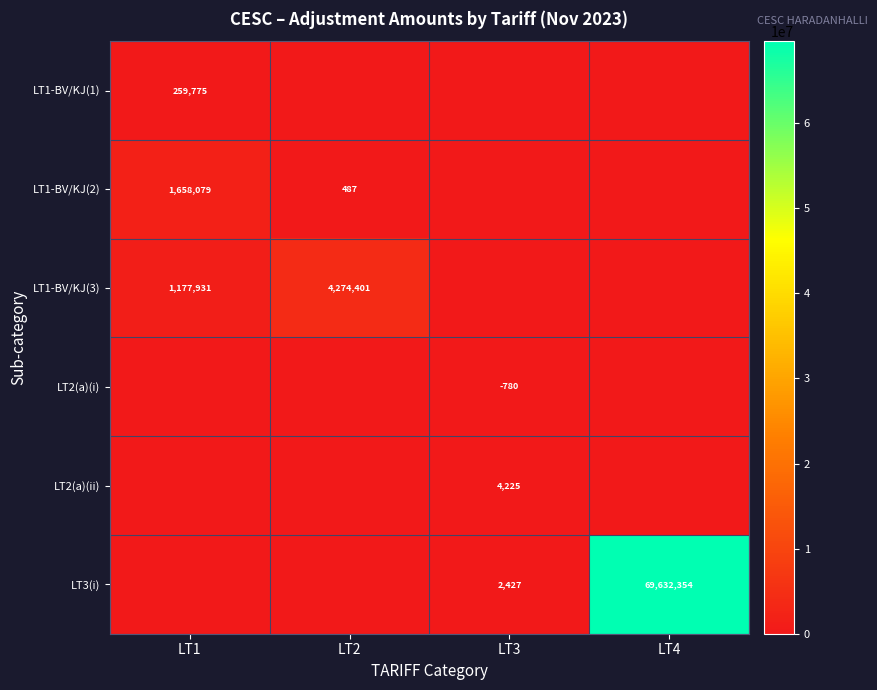

How many categories are shown in the chart?

4